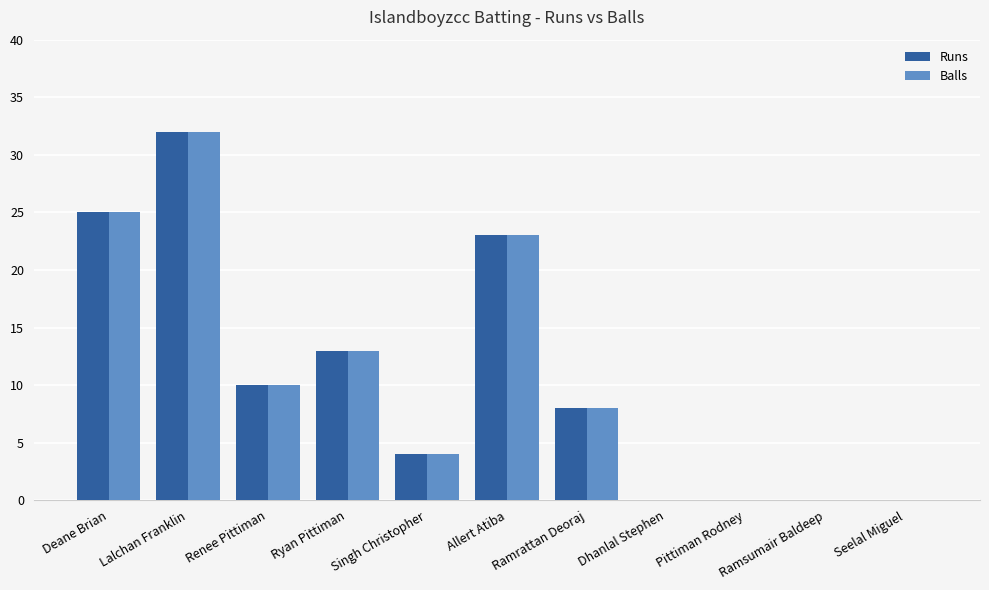

How many data points does each series have?

11